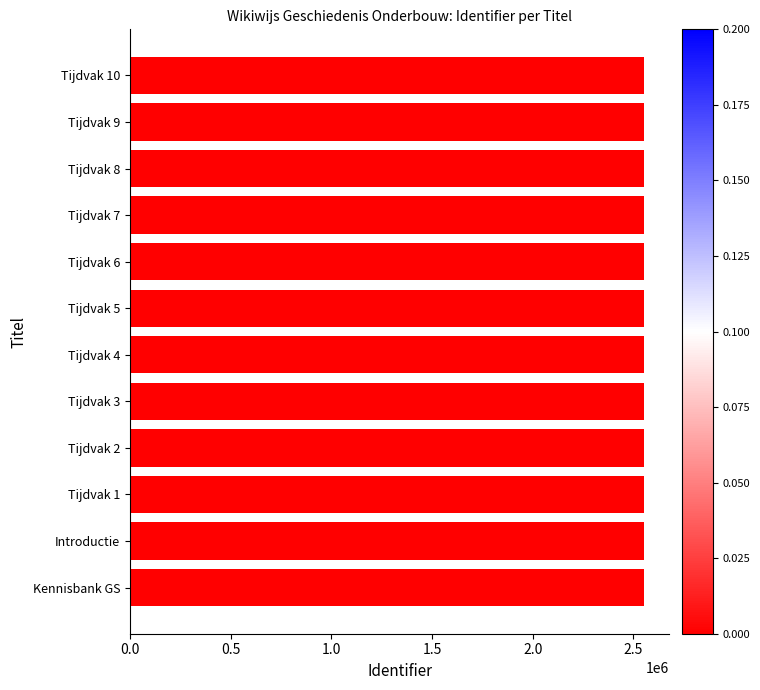

What is the ratio of the value at Tijdvak 6 to the value at Tijdvak 4?

1.0